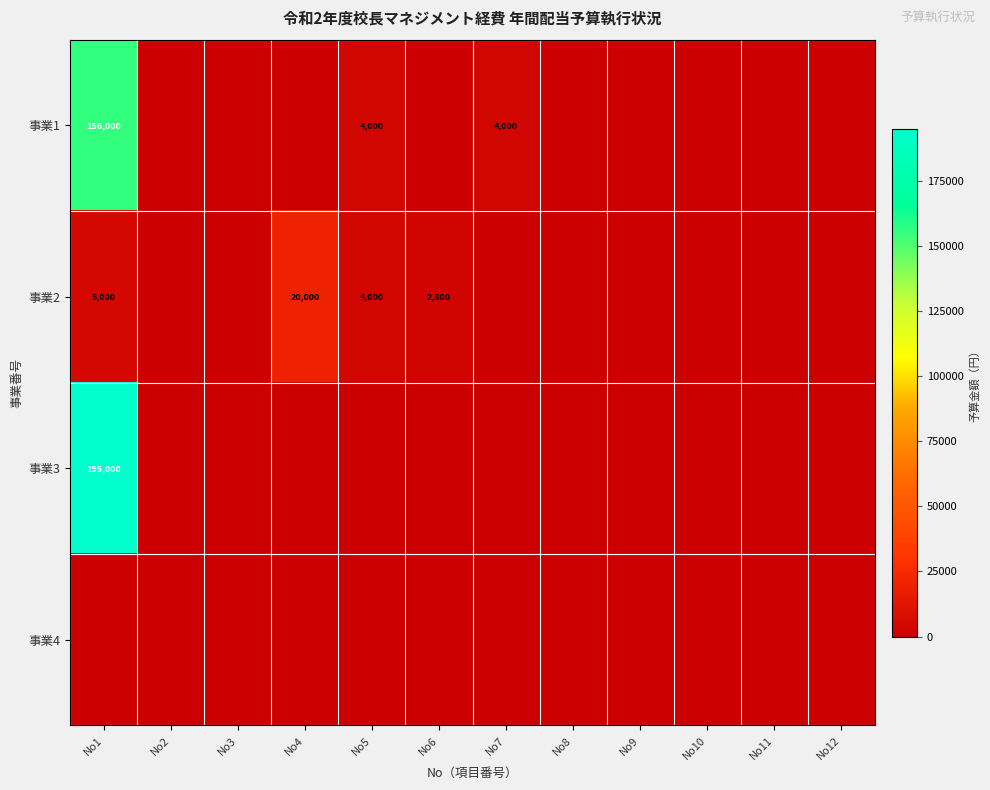

The 事業1 series shows 156000 at No1. True or false?

True